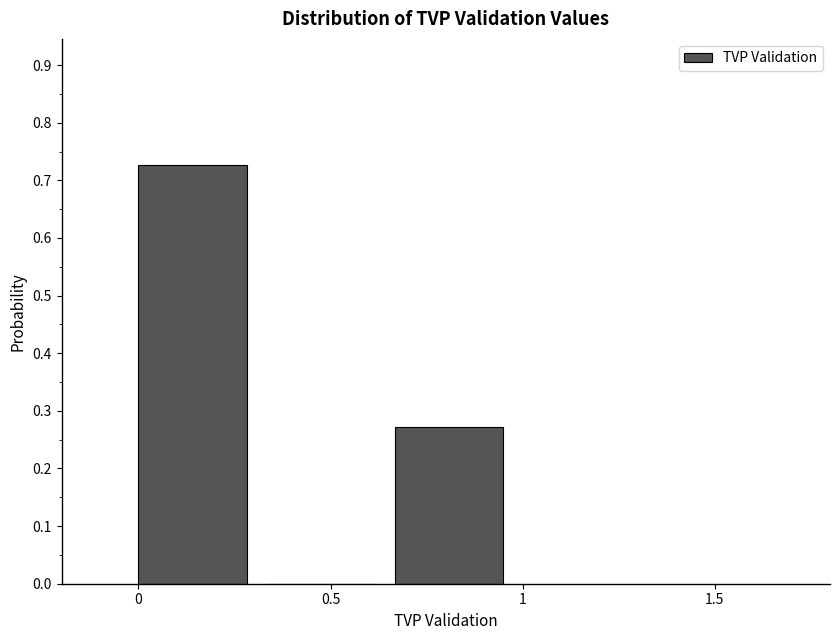

Reading left to right, list every bar in this chart as the range it spans on the x-axis followed by its height. Neither the bar edges nor the heights are printed on the chart, so give them approximately, as read against the axes.

0.00 to 0.35: 0.73
0.35 to 0.65: 0
0.65 to 1.00: 0.27